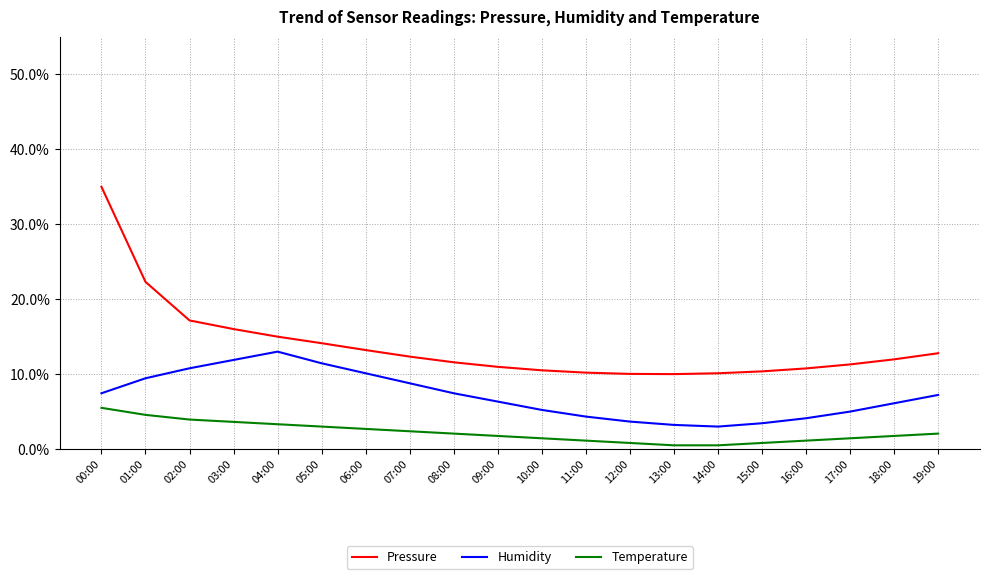

At which category does the chart reach its peak across all series?

00:00